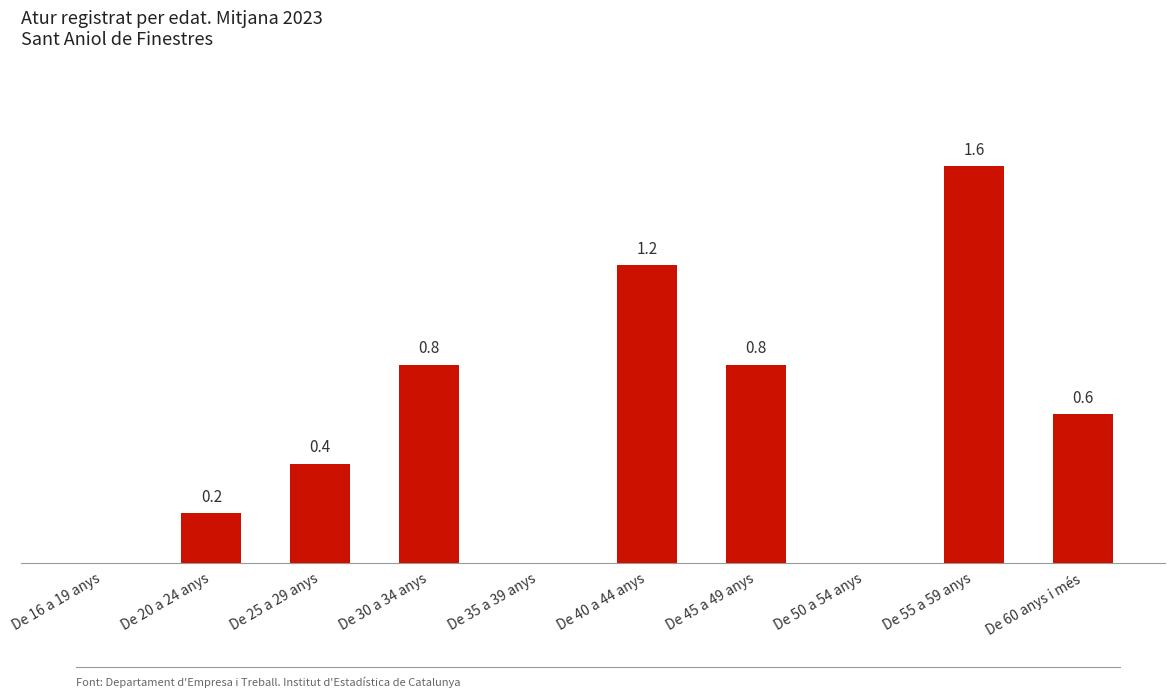

Between De 45 a 49 anys and De 35 a 39 anys, which is larger?

De 45 a 49 anys